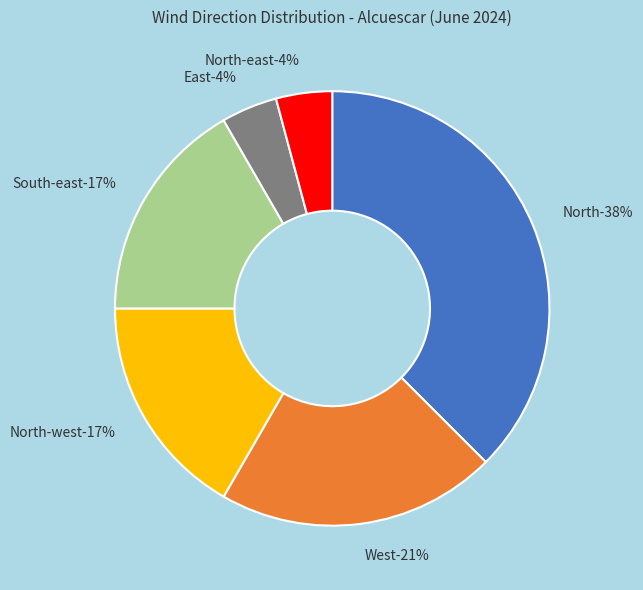

To the nearest percent, what percentage of the pie is North-east?

4%